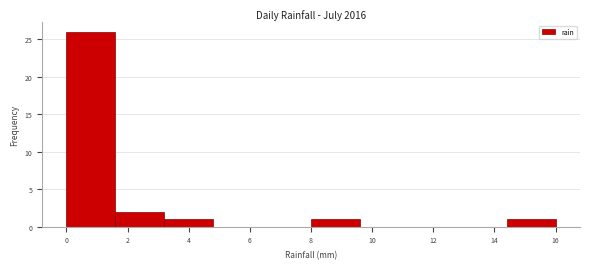

Reading left to right, transcribe this chart: for each bar, give the range it covers on the x-axis and its height. The values are not printed on the chart, so give them approximately, as read against the axis.

0.0 to 1.6: 26
1.6 to 3.2: 2
3.2 to 4.8: 1
4.8 to 6.4: 0
6.4 to 8.0: 0
8.0 to 9.6: 1
9.6 to 11.2: 0
11.2 to 12.8: 0
12.8 to 14.4: 0
14.4 to 16.0: 1